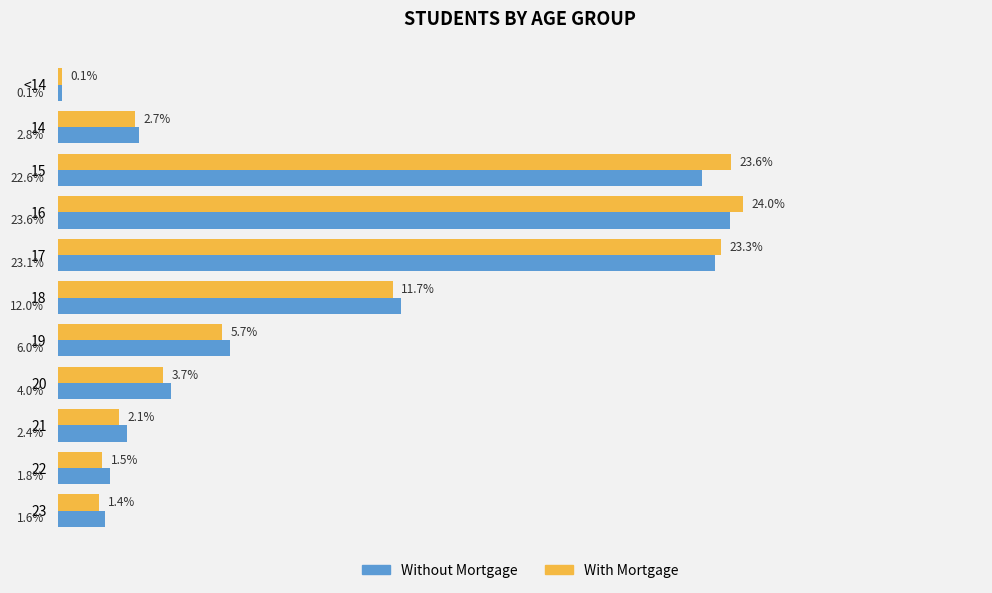

Is the value of With Mortgage at 15 greater than the value of Without Mortgage at 23?

Yes